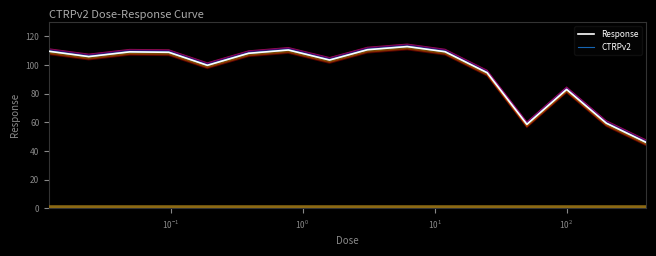

Does the chart display data point markers on the line(s)?

No